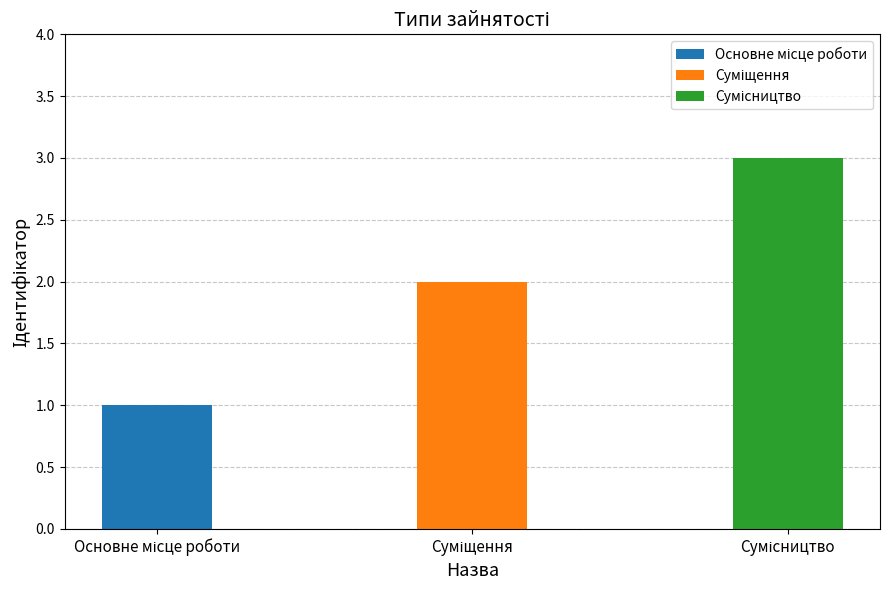

Reading right to left, transcribe all the data shown in this chart.

3	2	1